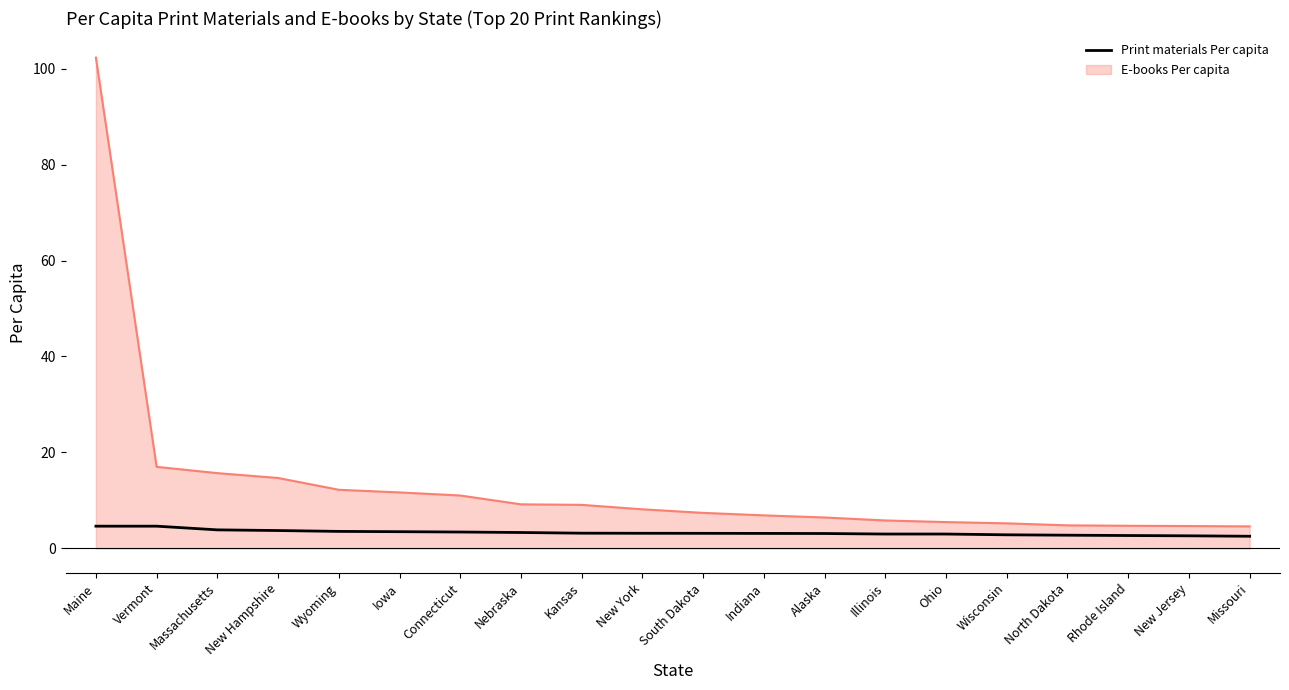

Which series has the widest spread of values?

E-books Per capita